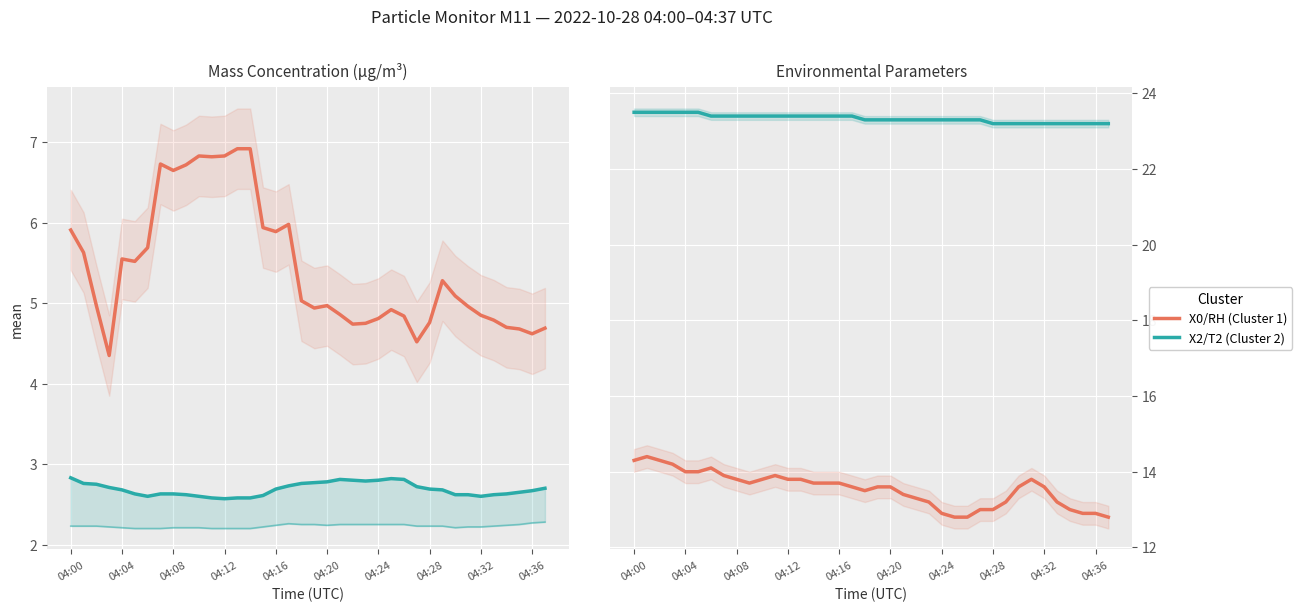

True or false: X0_M11 and X2_M11 cross at least once.

False